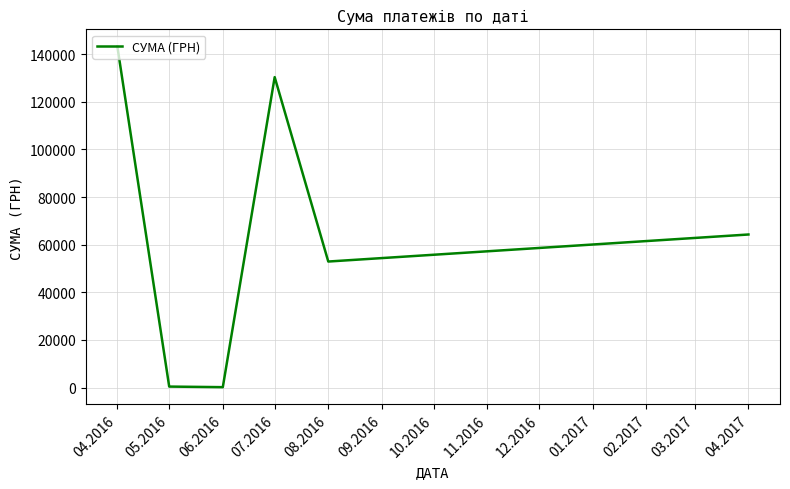

The chart shows a value of 82040.4 at 07.2016. True or false?

False